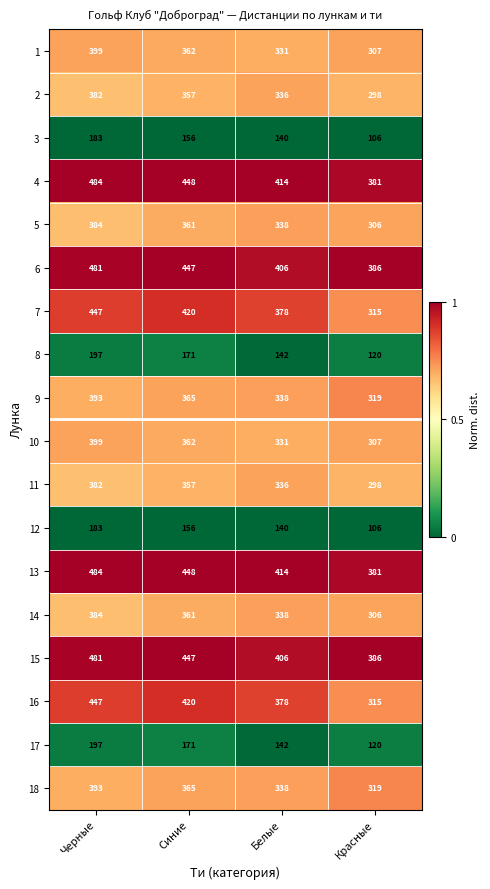

Which label corresponds to the smallest value in the chart?

Красные